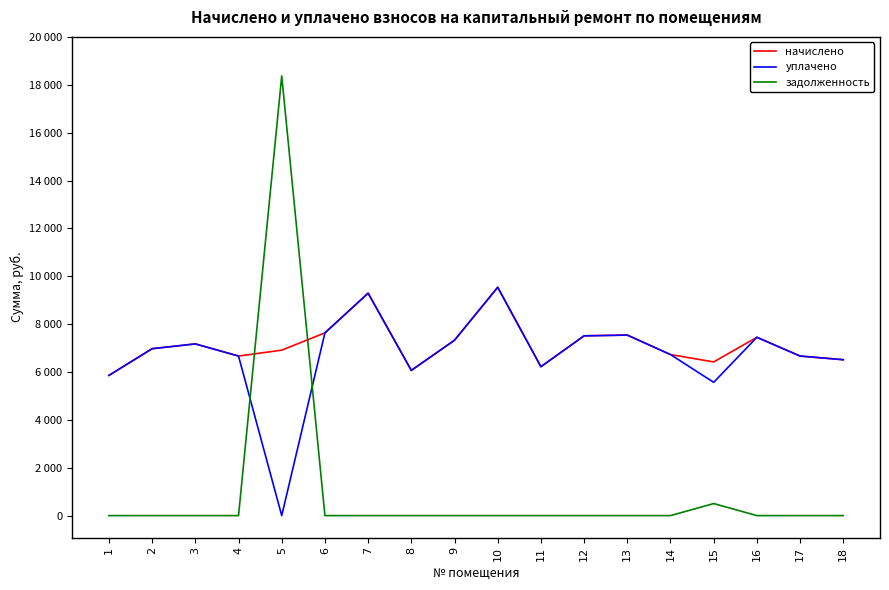

True or false: начислено and задолженность cross at least once.

True